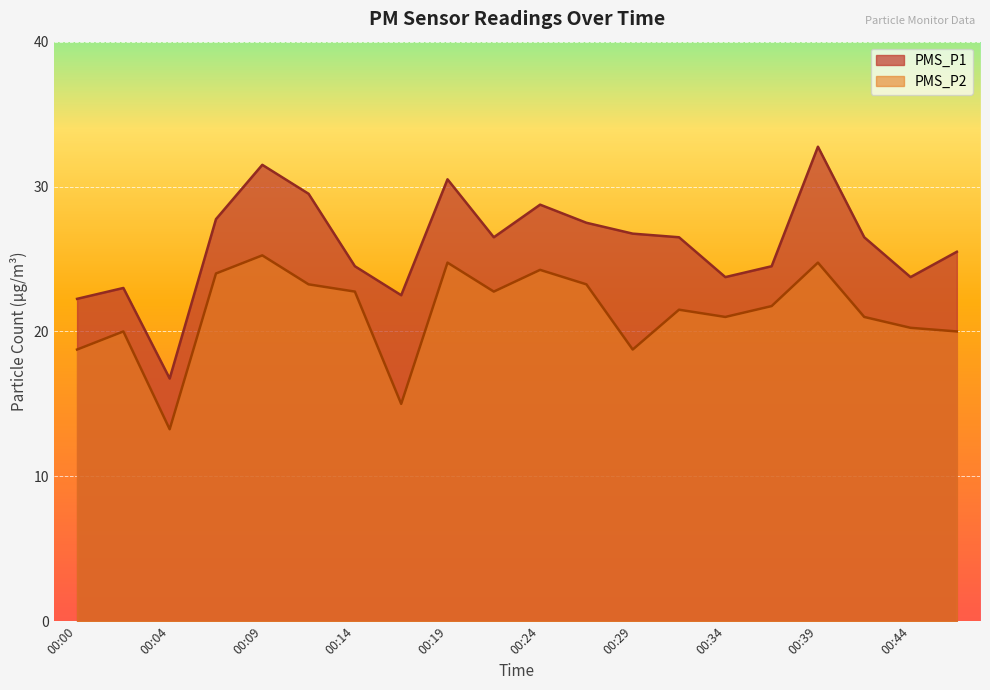

What is the value of the PMS_P2 point at the 16th from the left?

21.8